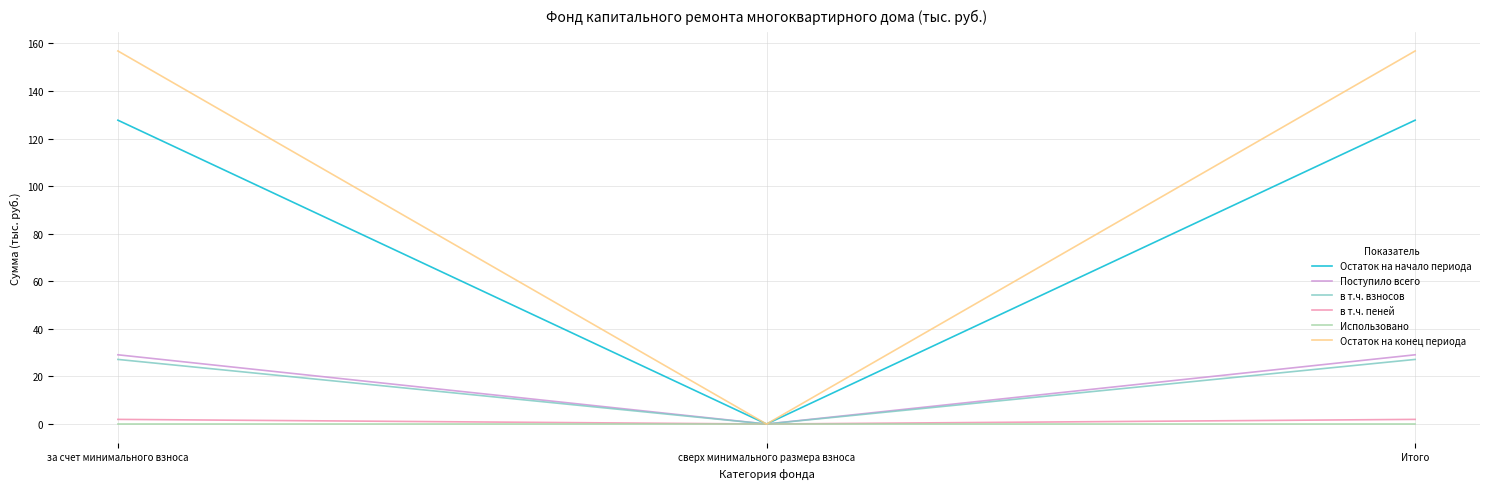

The value of Остаток на конец периода at Итого is 245.0. True or false?

False